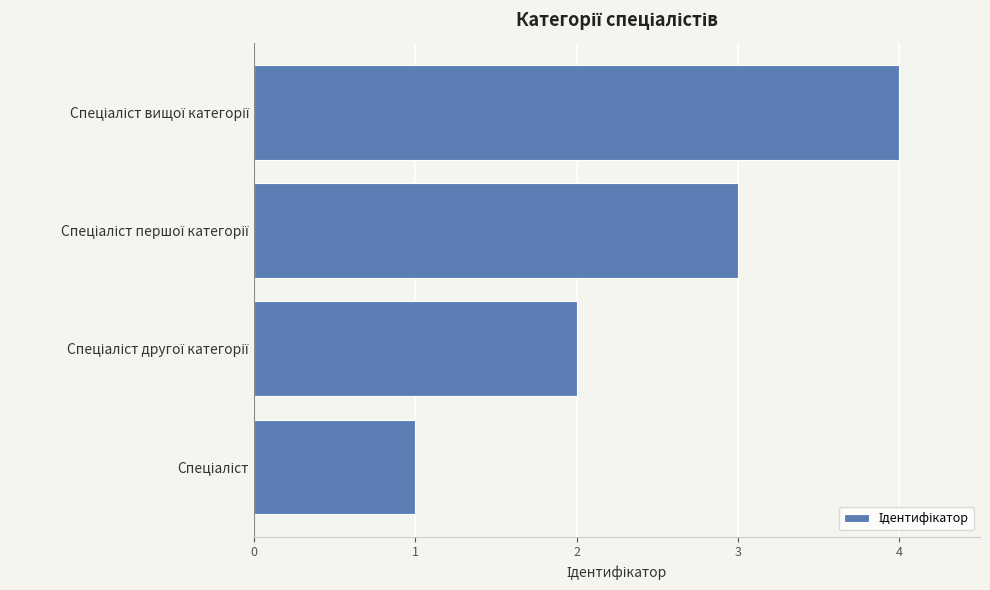

What is the difference between the maximum and minimum values?

3